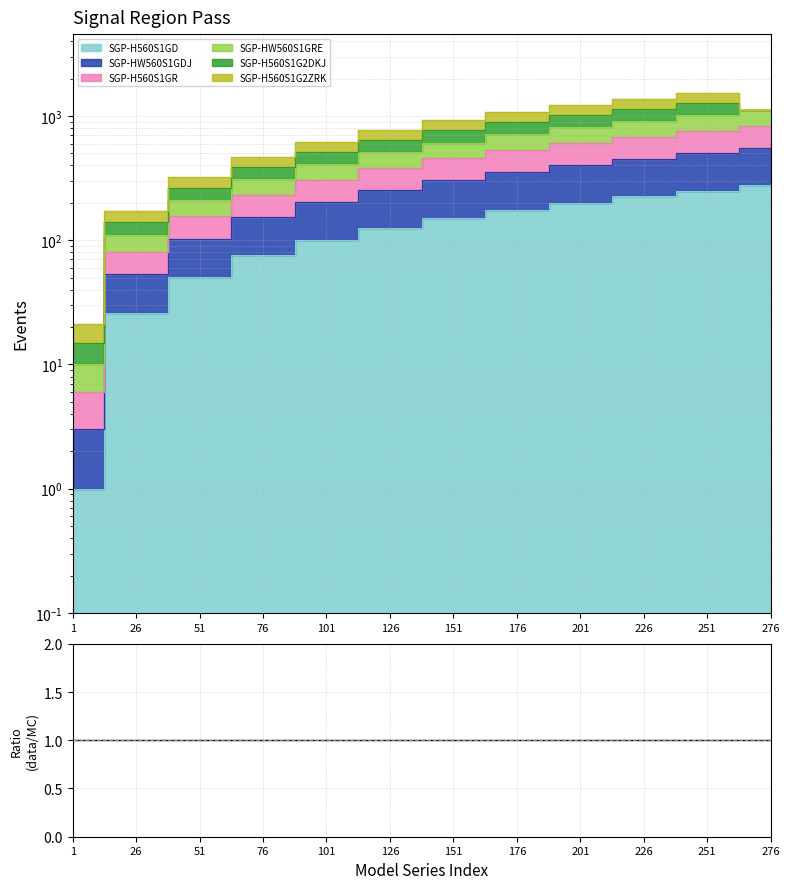

What is the maximum value for SGP-HW560S1GRE?

1110